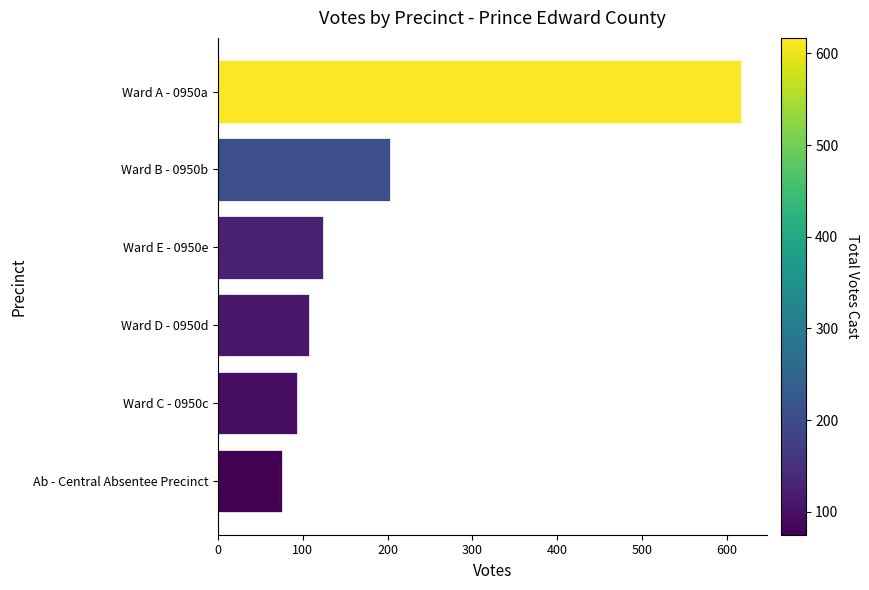

What is the difference between the maximum and minimum values?

542